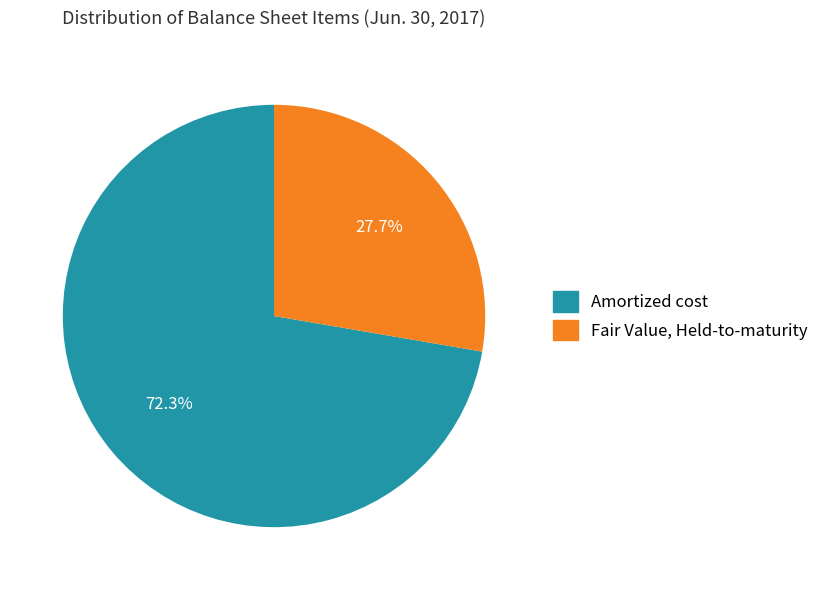

To the nearest percent, what is the difference between the Fair Value, Held-to-maturity and Amortized cost slice percentages?

45%